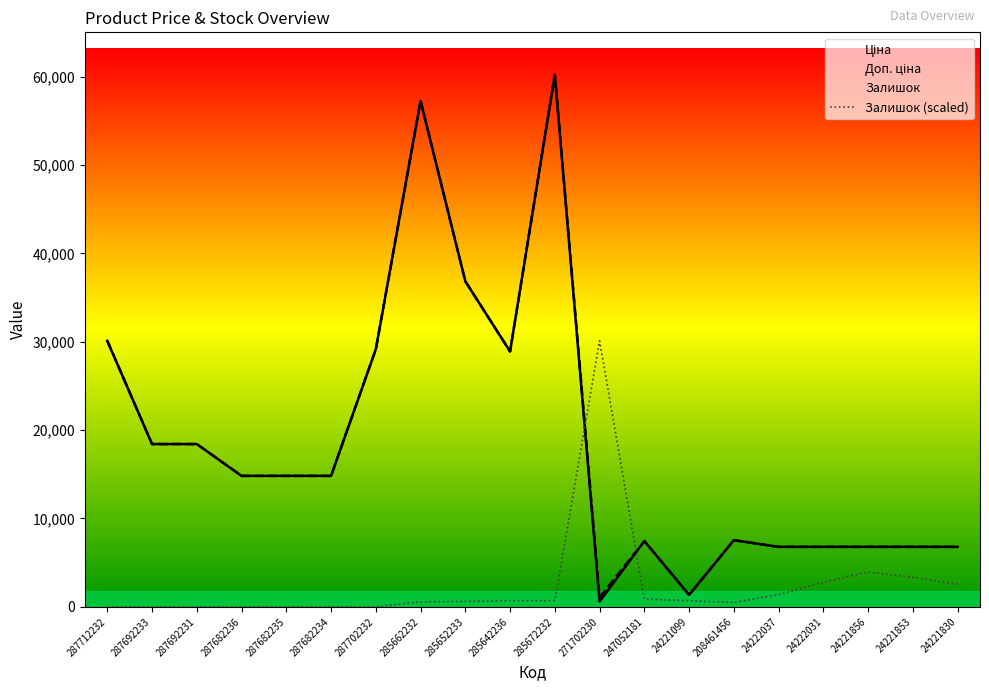

How many values in the Залишок (scaled) series are below 694?

10